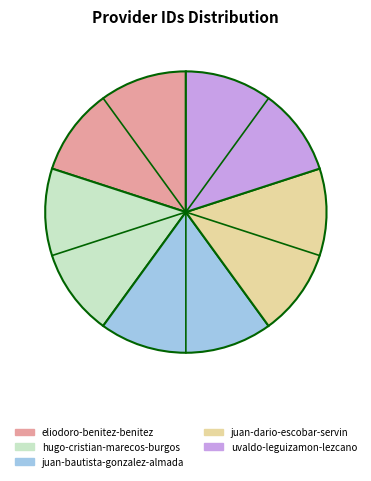

Is there any slice that represents more than half of the pie?

No